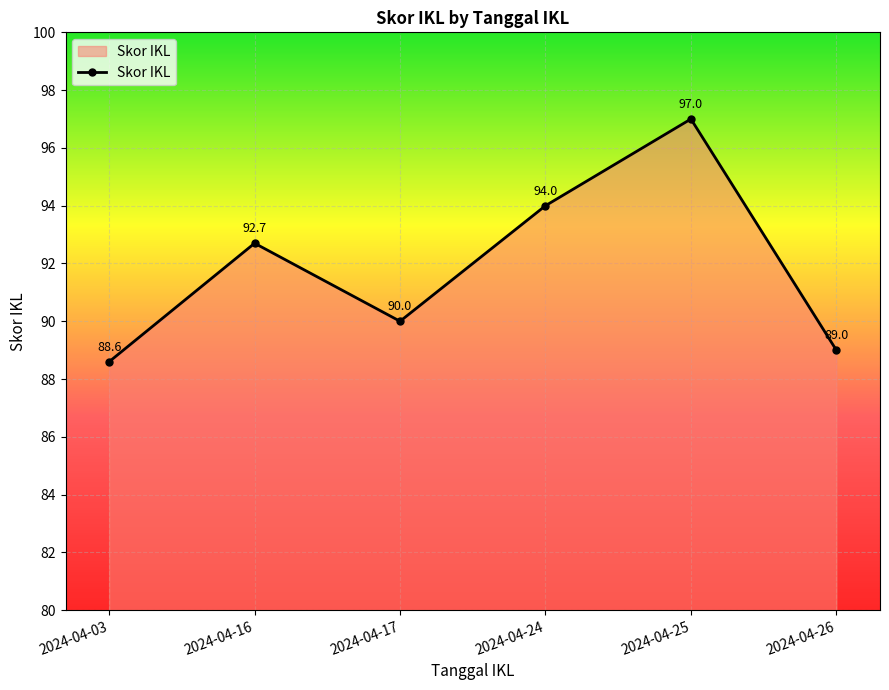

What is the minimum value shown in the chart?

88.6